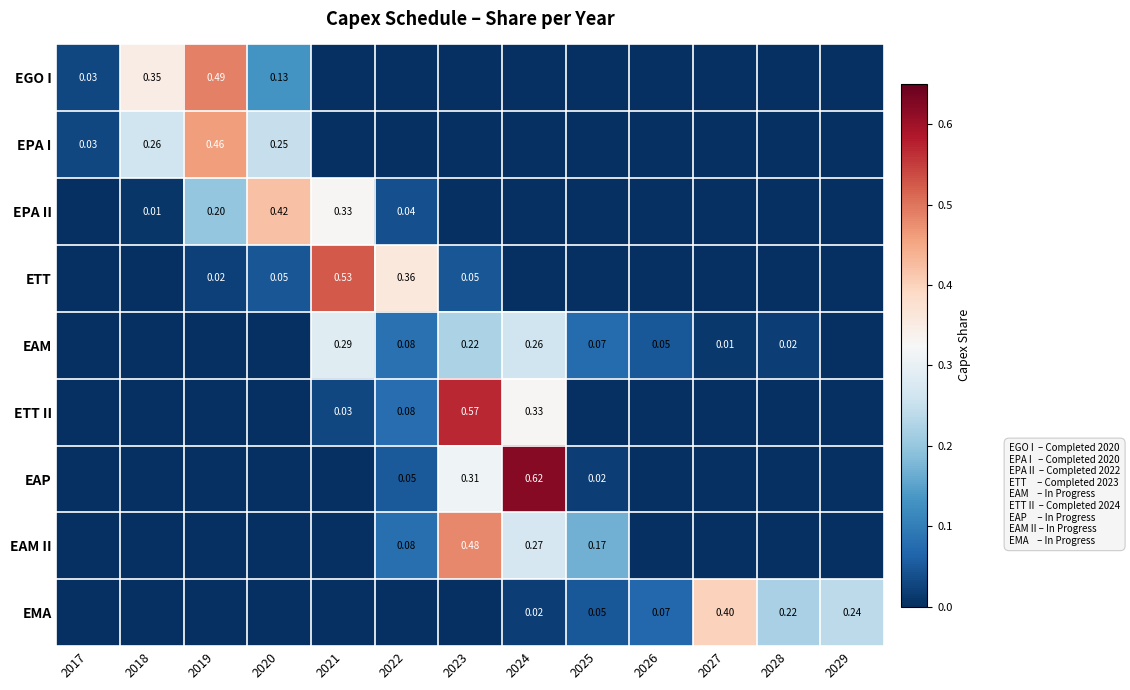

Rank the categories by EPA I value from lowest to highest.

2021, 2022, 2023, 2024, 2025, 2026, 2027, 2028, 2029, 2017, 2020, 2018, 2019